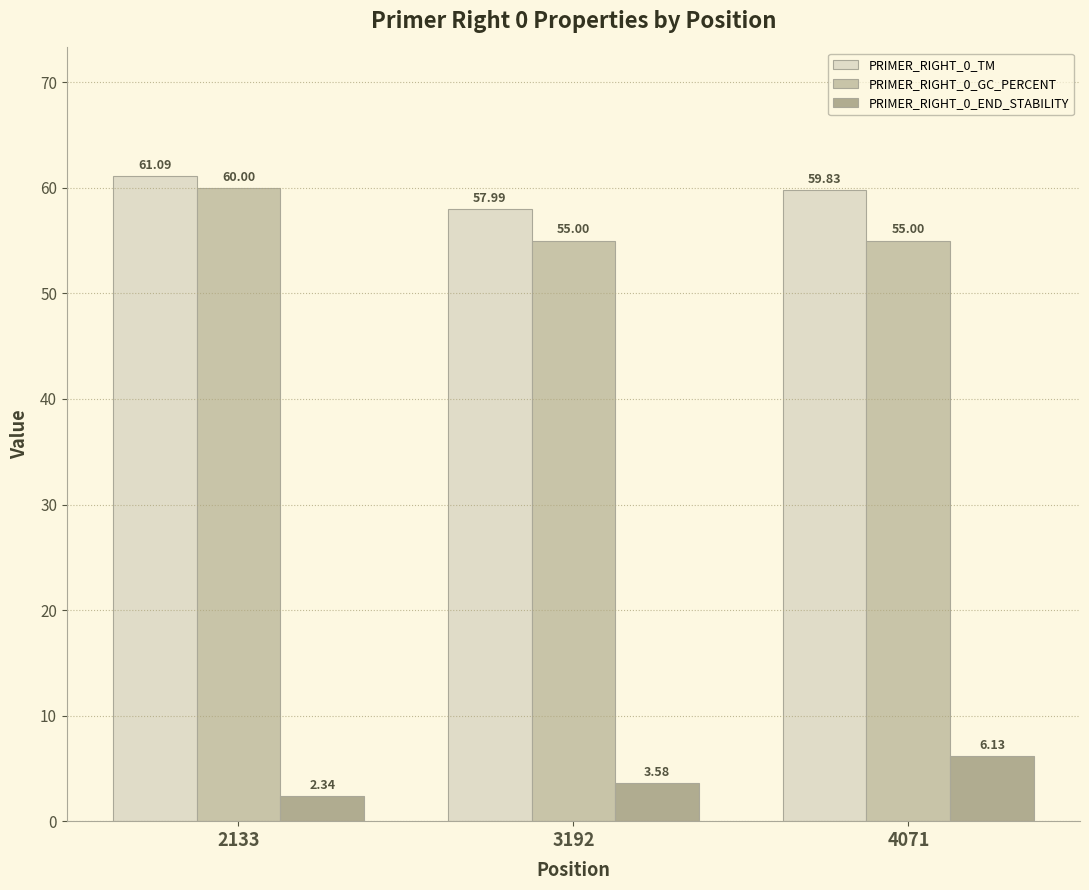

Where does the PRIMER_RIGHT_0_END_STABILITY series first go above 3?

3192